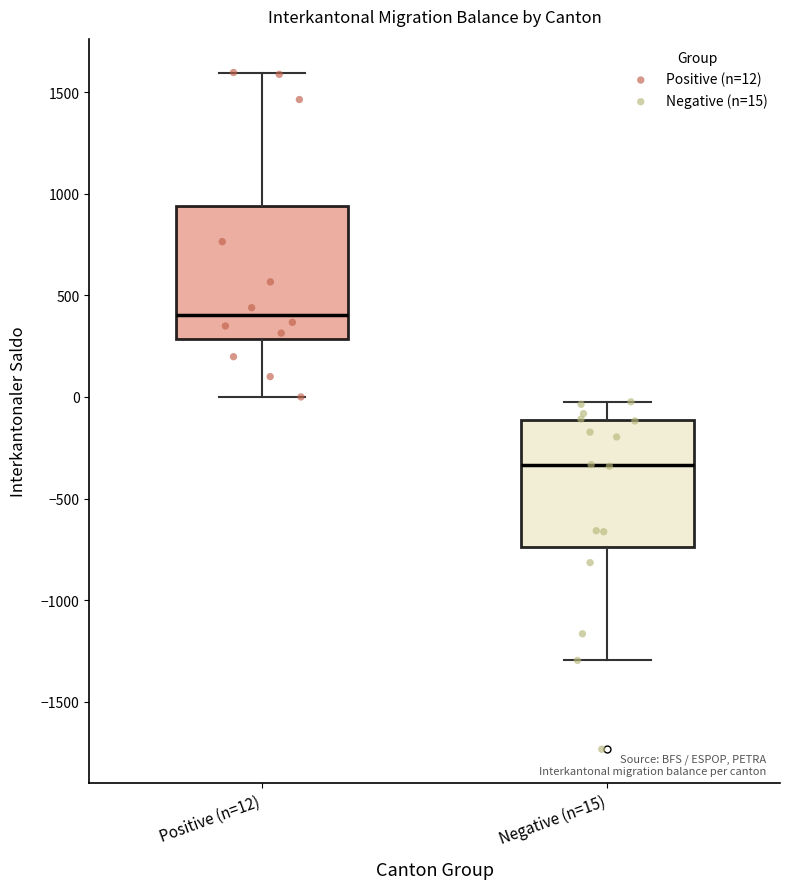

Reading left to right, transcribe this box plot: for each box, give where its median line is, the range the box spans, and where its two whiskers end, as read against the y-axis. The values are not printed on the chart, so give them approximately, as read against the axis.

Positive (n=12): median 400, box 300 to 950, whiskers 0 to 1600
Negative (n=15): median -350, box -750 to -100, whiskers -1300 to 0